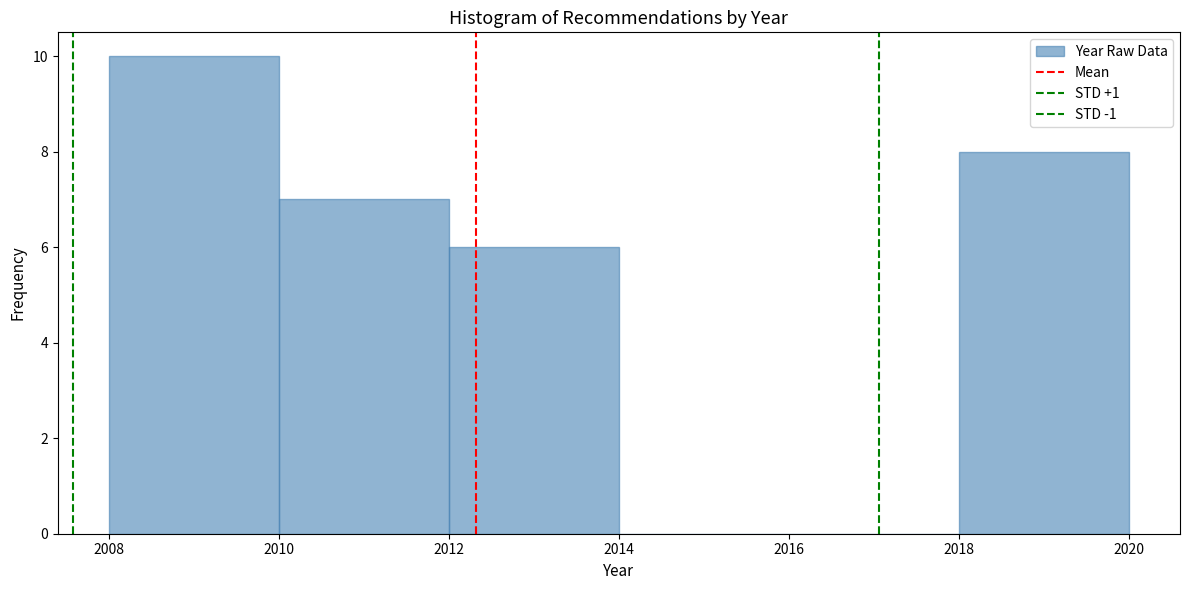

Which range on the x-axis has the tallest bar?

2008 to 2010